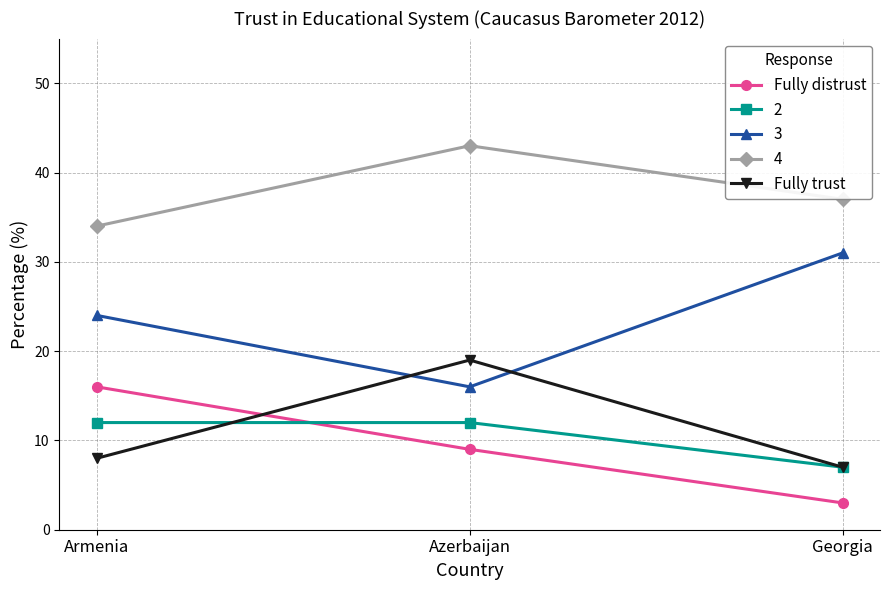

What is the minimum value shown in the chart?

3